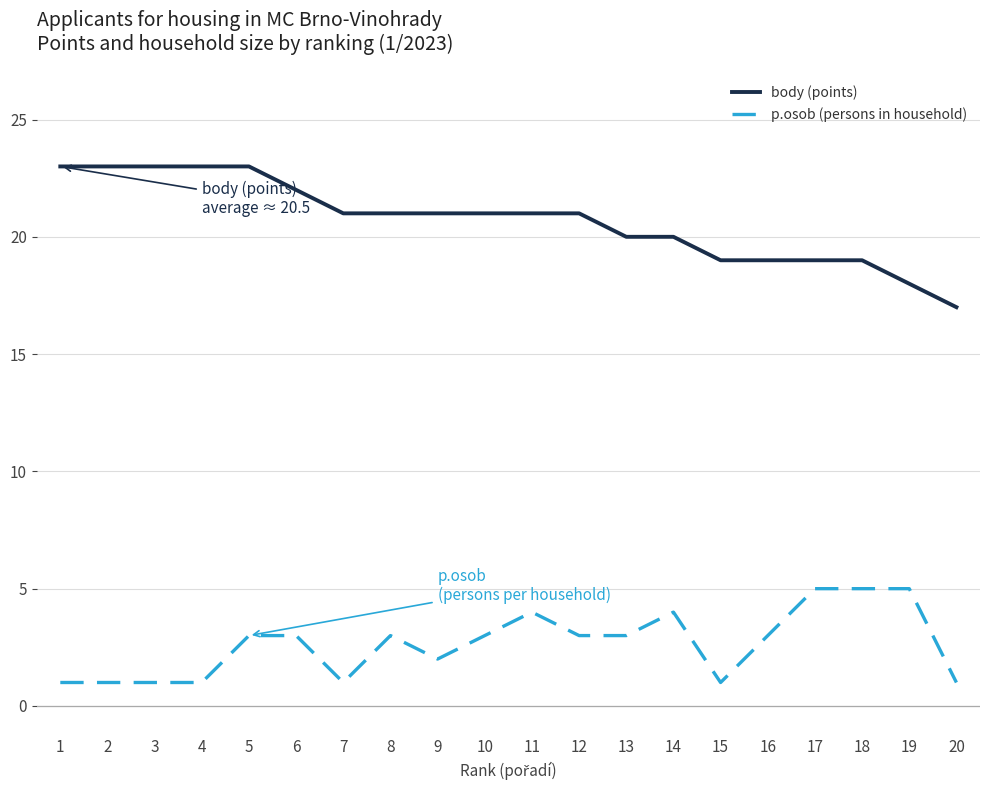

What is the maximum value for p.osob (persons in household)?

5